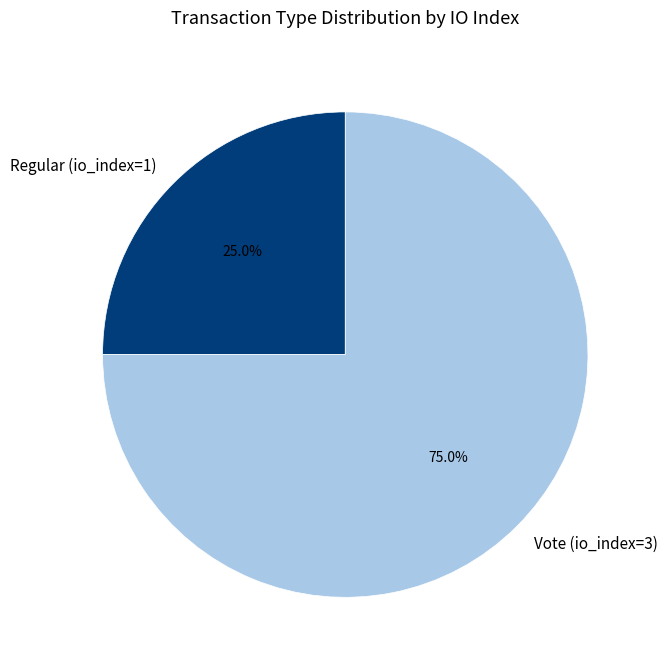

What is the smallest slice in the pie chart?

Regular (io_index=1)